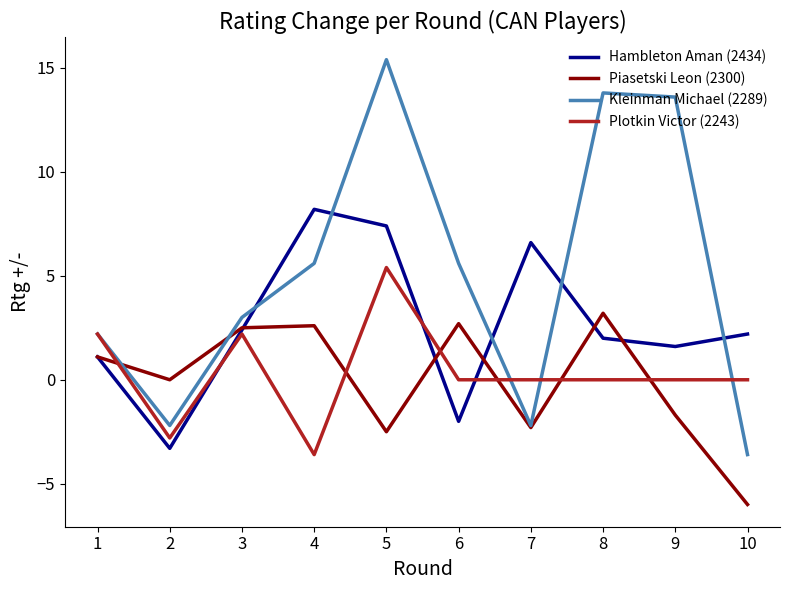

At 8, list the series in order from smallest to largest.

Plotkin Victor (2243), Hambleton Aman (2434), Piasetski Leon (2300), Kleinman Michael (2289)